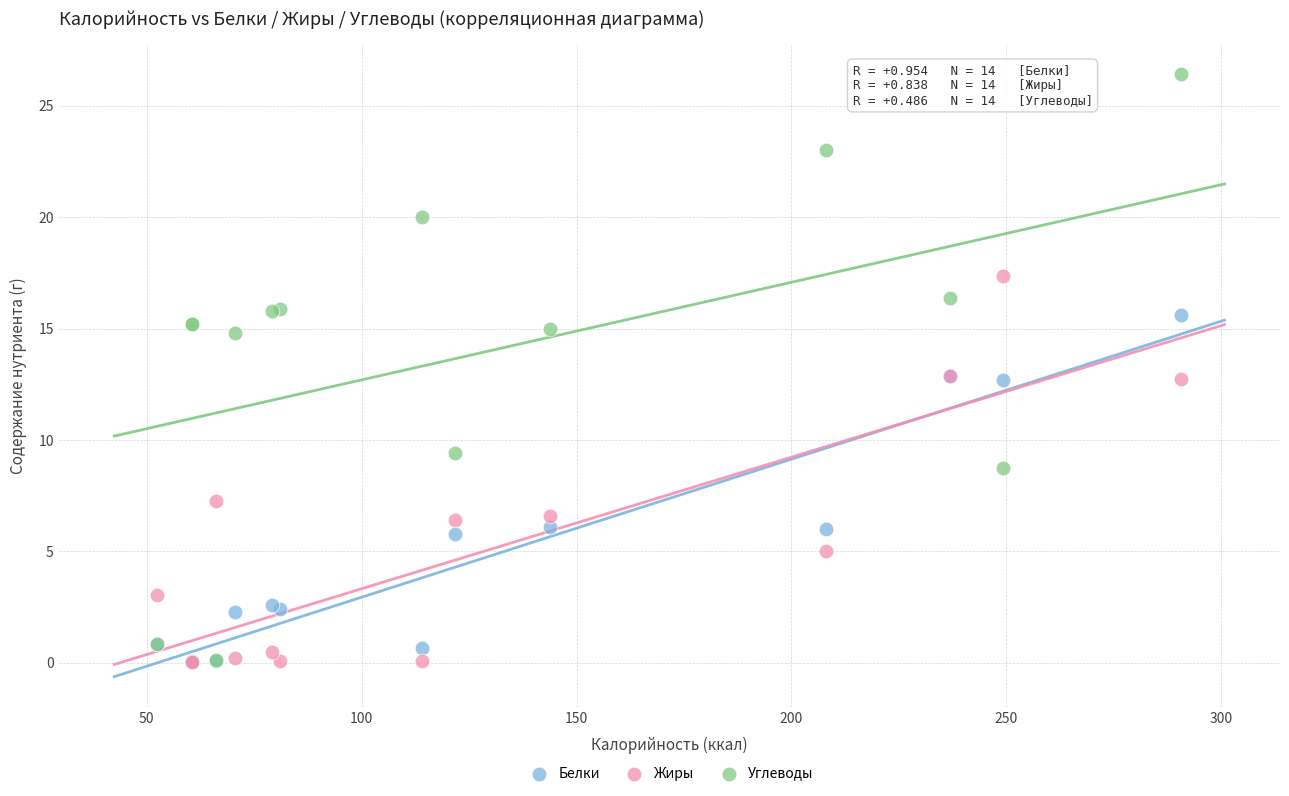

Which series contains the highest Y value?

Углеводы